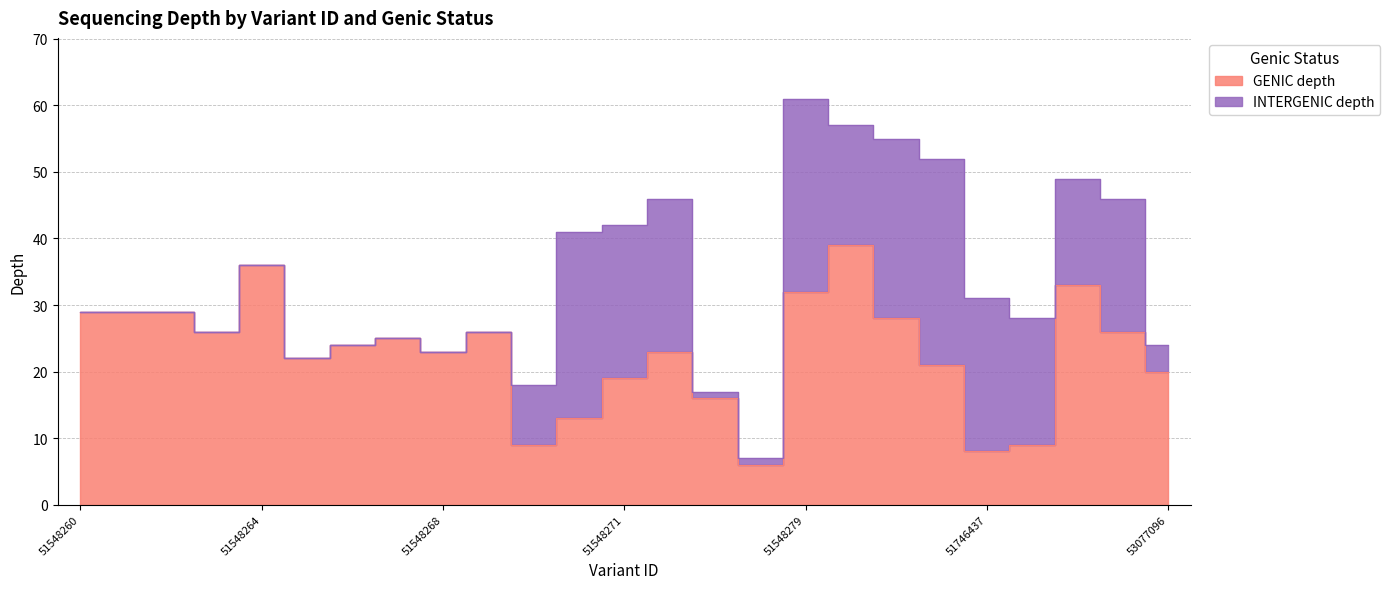

Which category has the lowest value across all series?

52446054